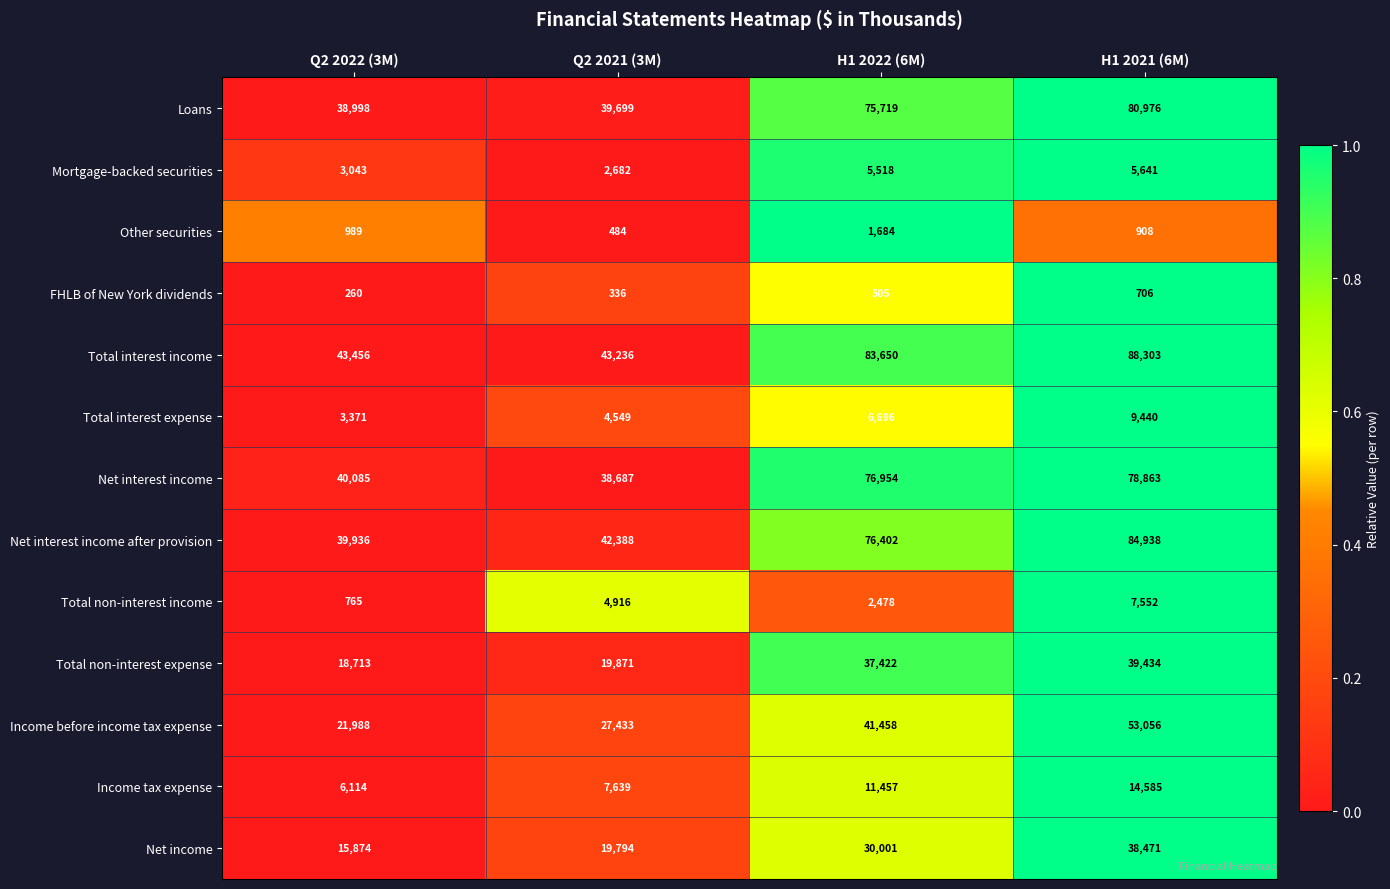

Rank the series at Q2 2022 (3M) from highest to lowest value.

Total interest income, Net interest income, Net interest income after provision, Loans, Income before income tax expense, Total non-interest expense, Net income, Income tax expense, Total interest expense, Mortgage-backed securities, Other securities, Total non-interest income, FHLB of New York dividends